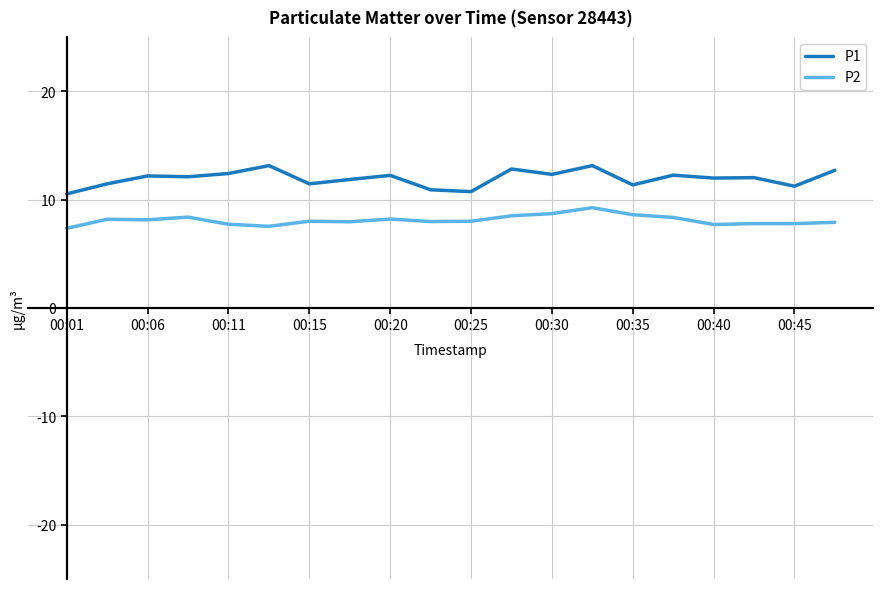

Rank the series by their average value, from highest to lowest.

P1, P2